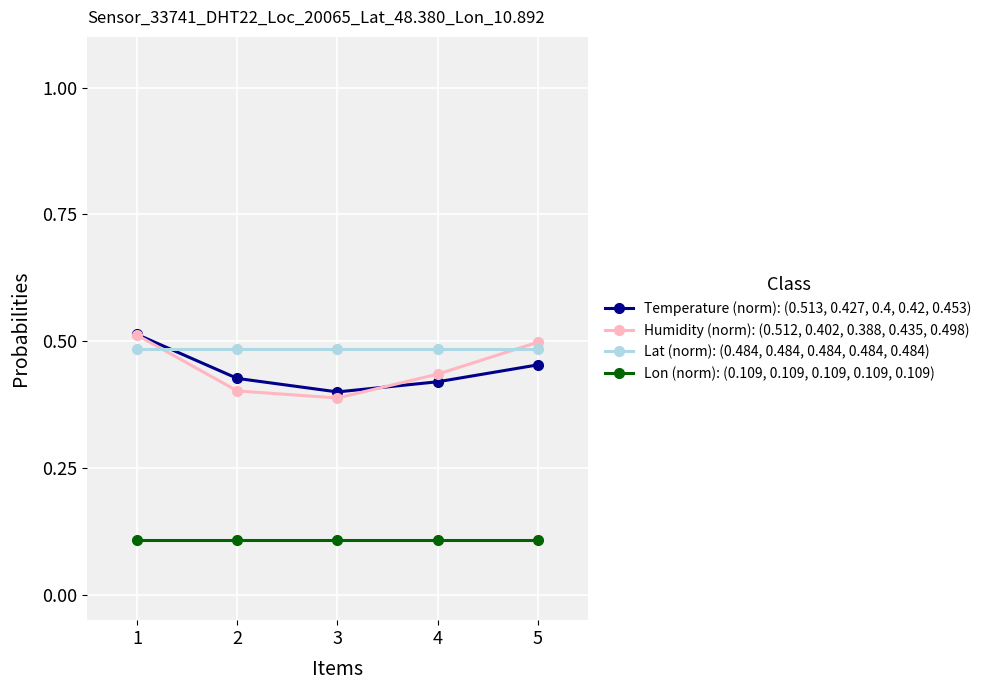

True or false: Lat (norm): (0.484, 0.484, 0.484, 0.484, 0.484) and Humidity (norm): (0.512, 0.402, 0.388, 0.435, 0.498) intersect in this chart.

True